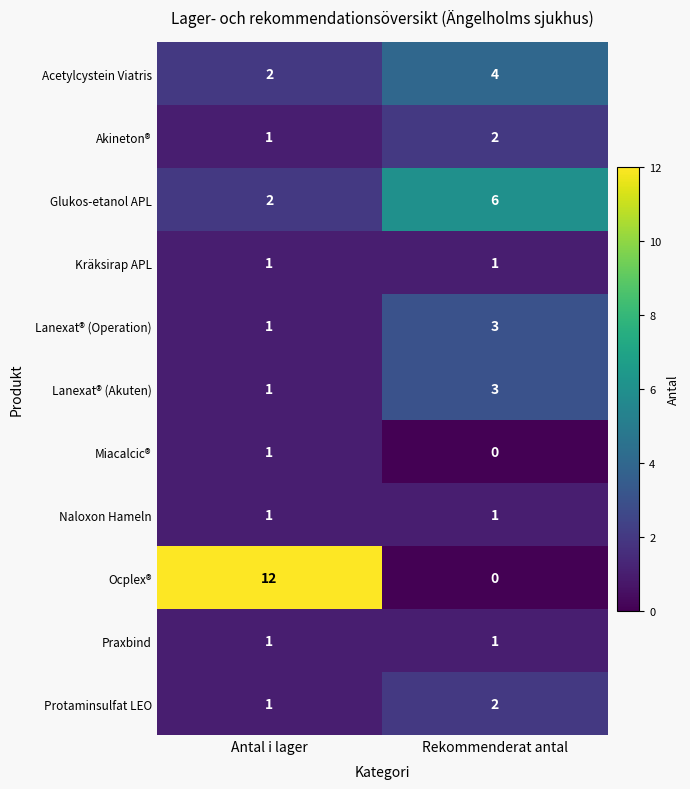

Which series has the largest range (max minus min)?

Ocplex®